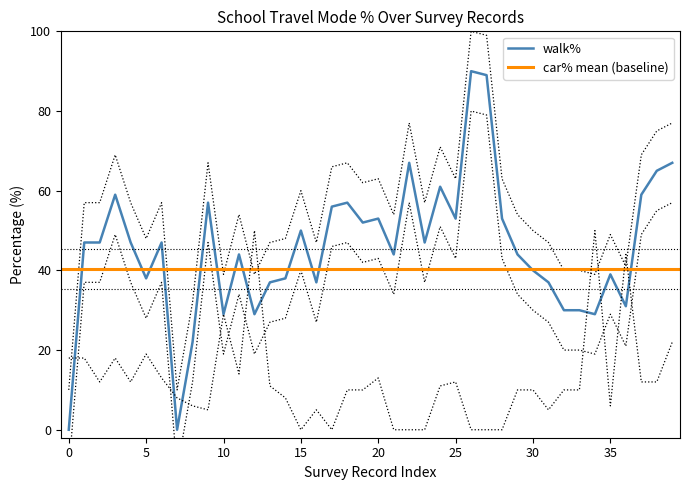

What is the maximum value for walk%?

90